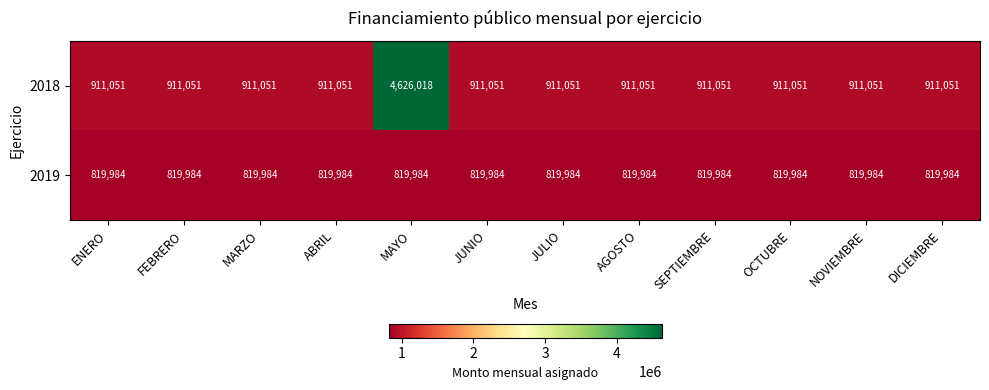

What is the difference between the highest and lowest values at JULIO?

91067